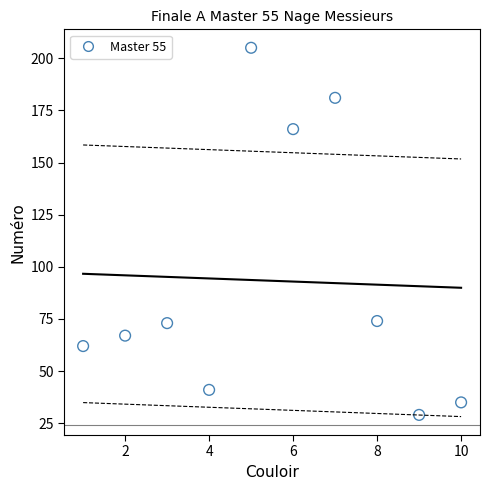

What is the average X value?

6